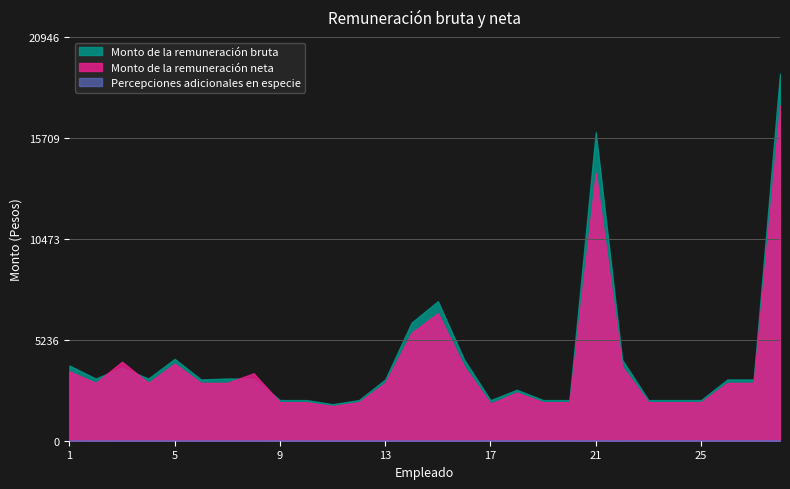

At how many categories does at least one series exceed 12273?

2